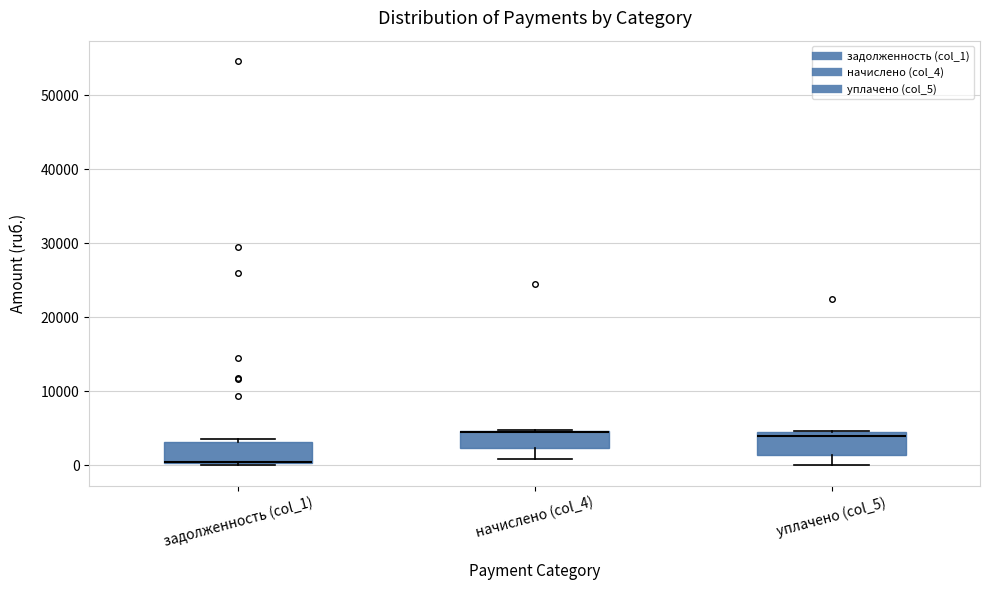

Where does the lower whisker of the box for уплачено (col_5) end on the y-axis? The values are not printed on the chart, so give them approximately, as read against the axis.

0